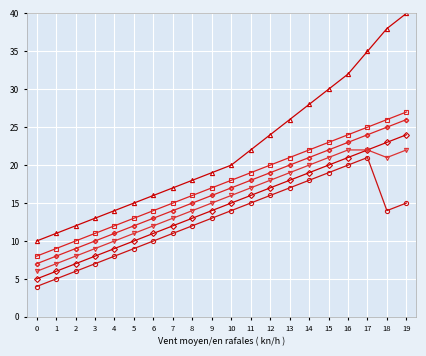

What is the maximum value shown in the chart?

40